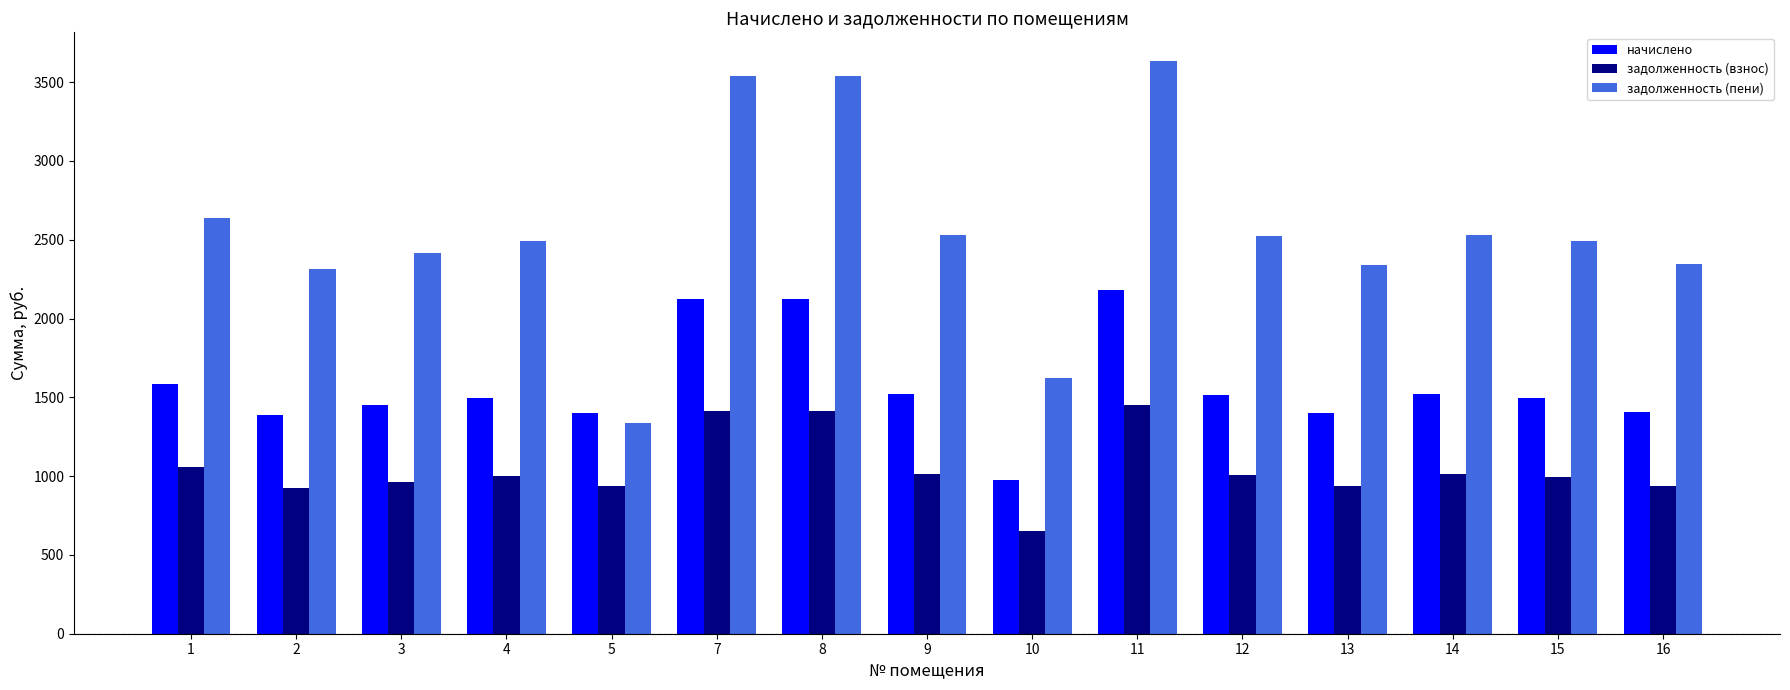

True or false: начислено has a value of 2304.3 at 4.

False